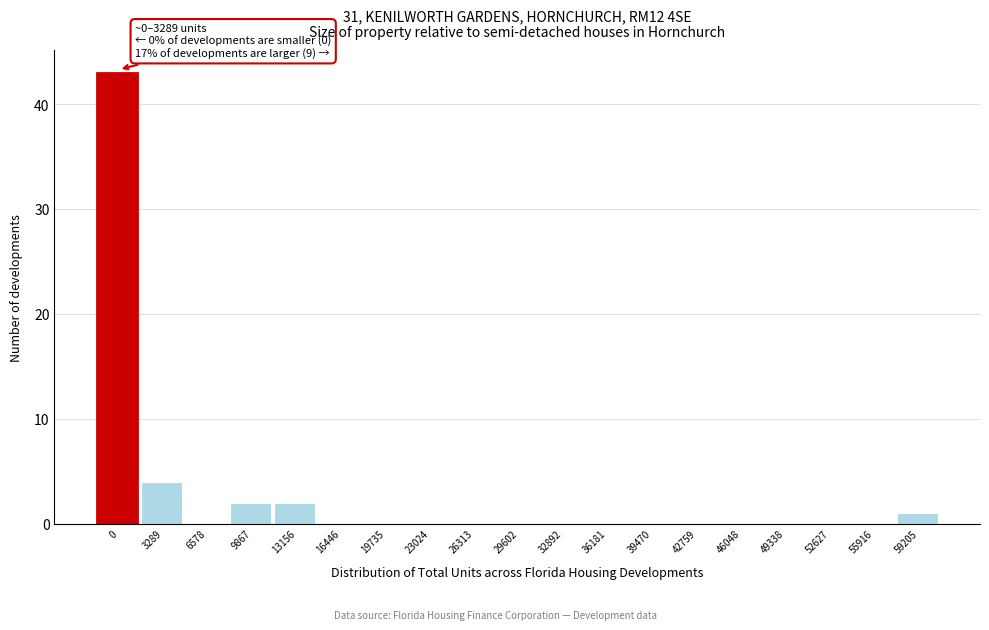

Reading right to left, what are all the values shown in this chart?

59205=1	55916=0	52627=0	49338=0	46048=0	42759=0	39470=0	36181=0	32892=0	29602=0	26313=0	23024=0	19735=0	16446=0	13156=2	9867=2	6578=0	3289=4	0=43